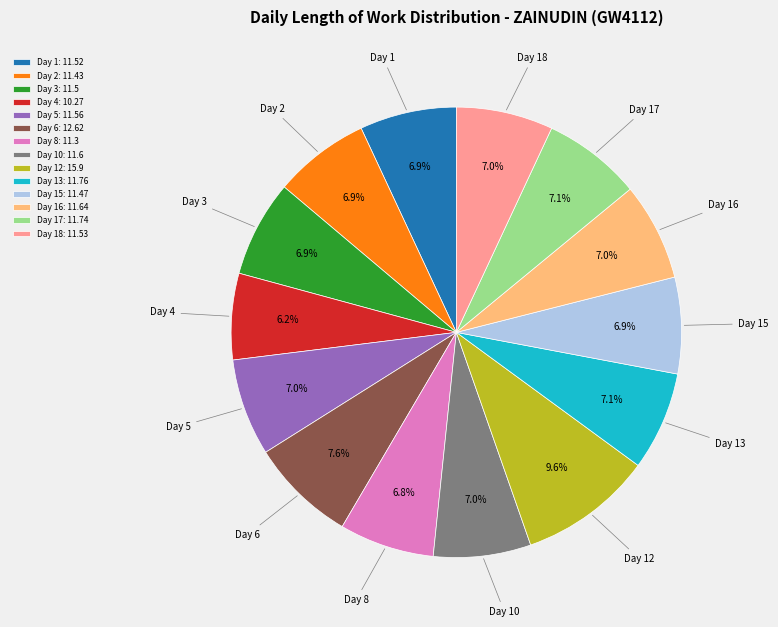

What is the largest slice in the pie chart?

Day 12: 15.9